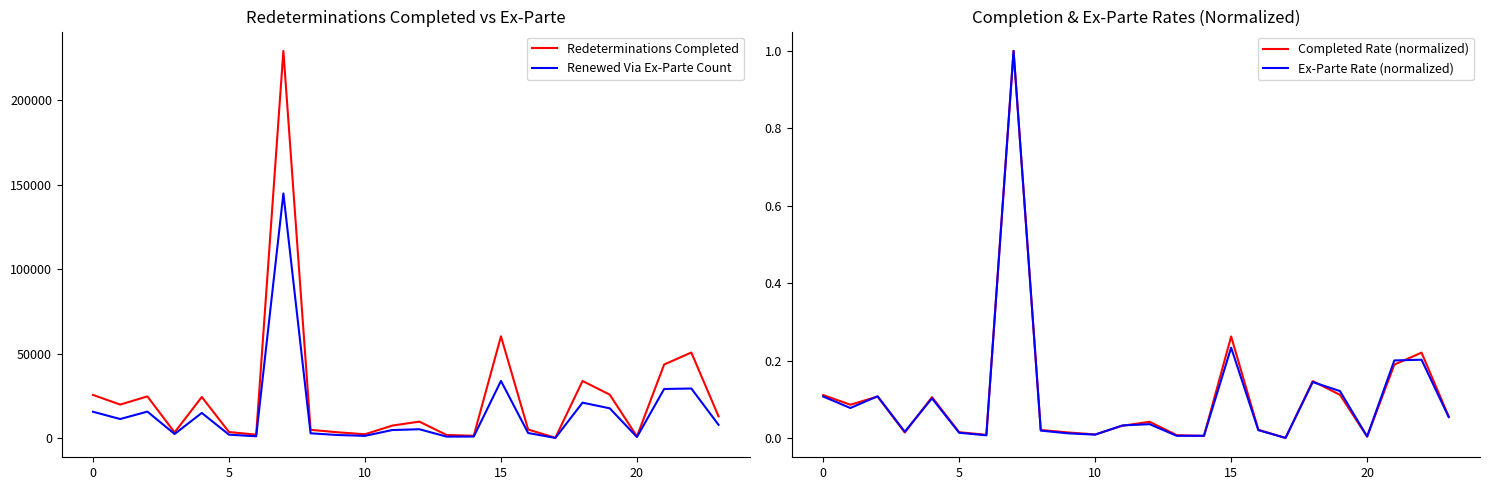

Where does the Redeterminations Completed series first go above 9813?

0